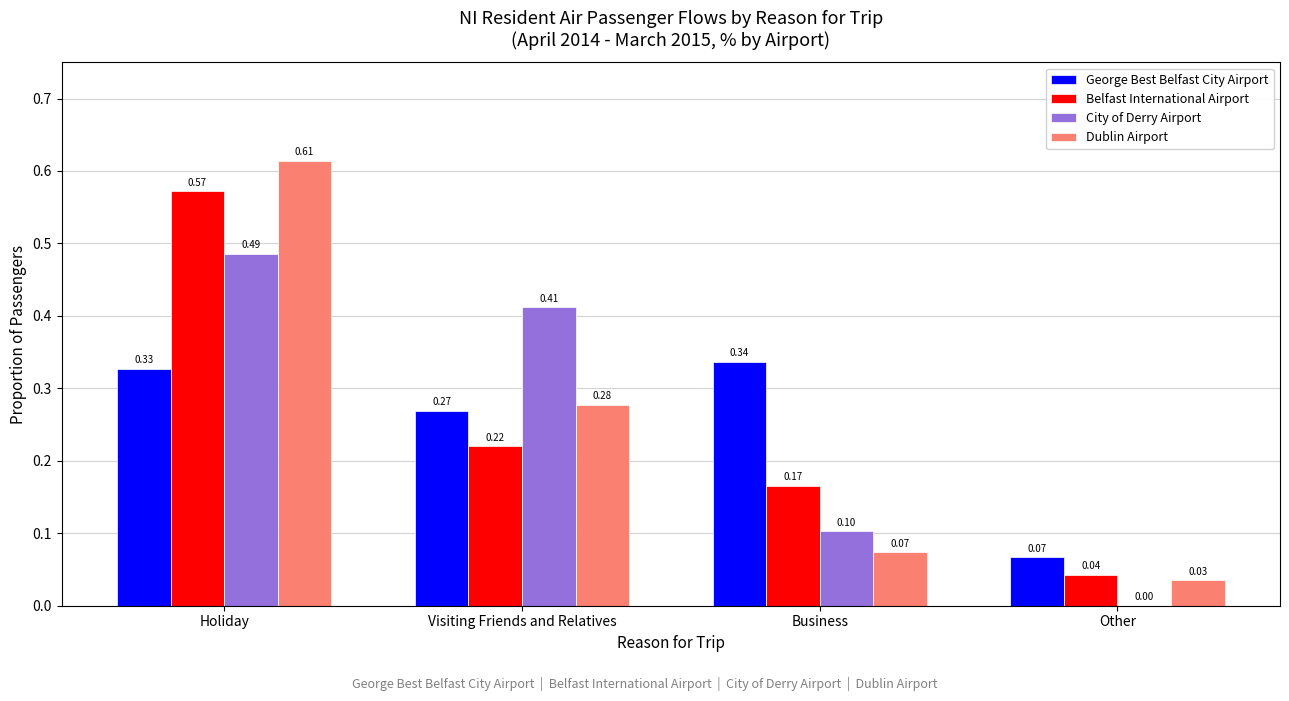

Which series has the largest range (max minus min)?

Dublin Airport